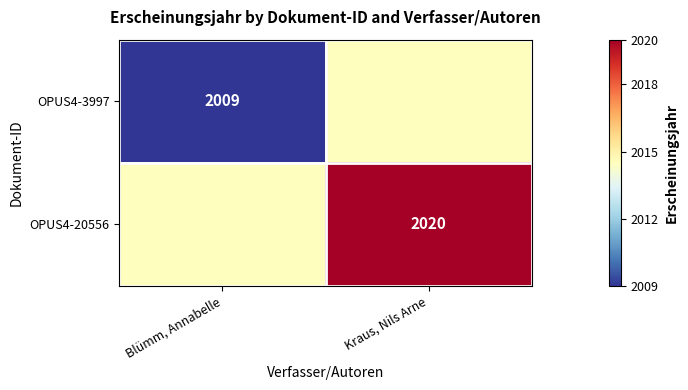

Is the value of OPUS4-3997 at Blümm, Annabelle greater than the value of OPUS4-20556 at Kraus, Nils Arne?

No